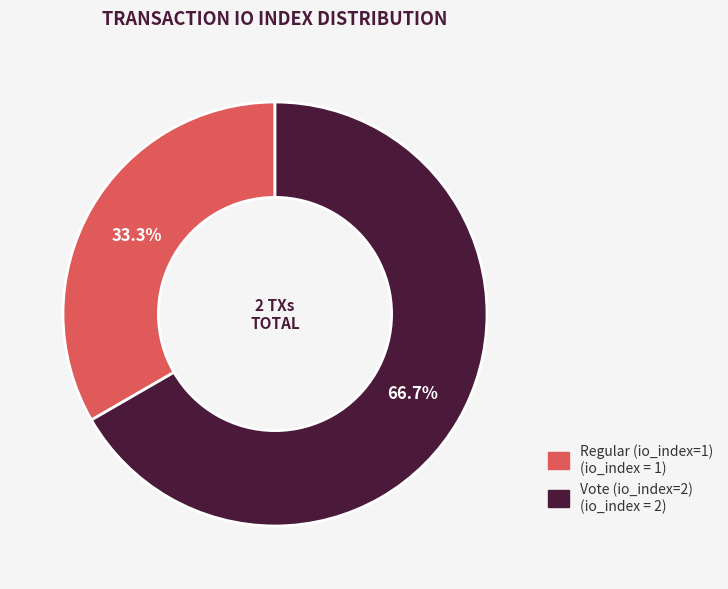

To the nearest percent, what is the difference between the Regular (io_index=1) and Vote (io_index=2) slice percentages?

33%